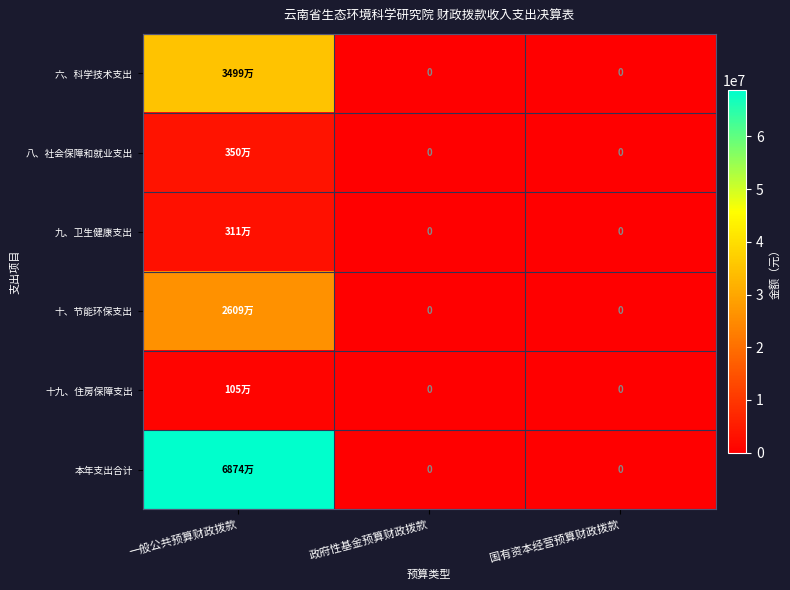

True or false: 八、社会保障和就业支出 has a value of -1608256.6 at 政府性基金预算财政拨款.

False